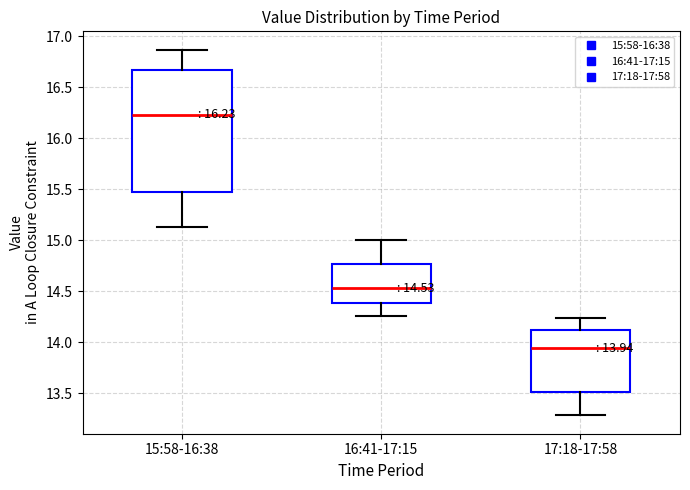

Which box's median line is the highest?

15:58-16:38